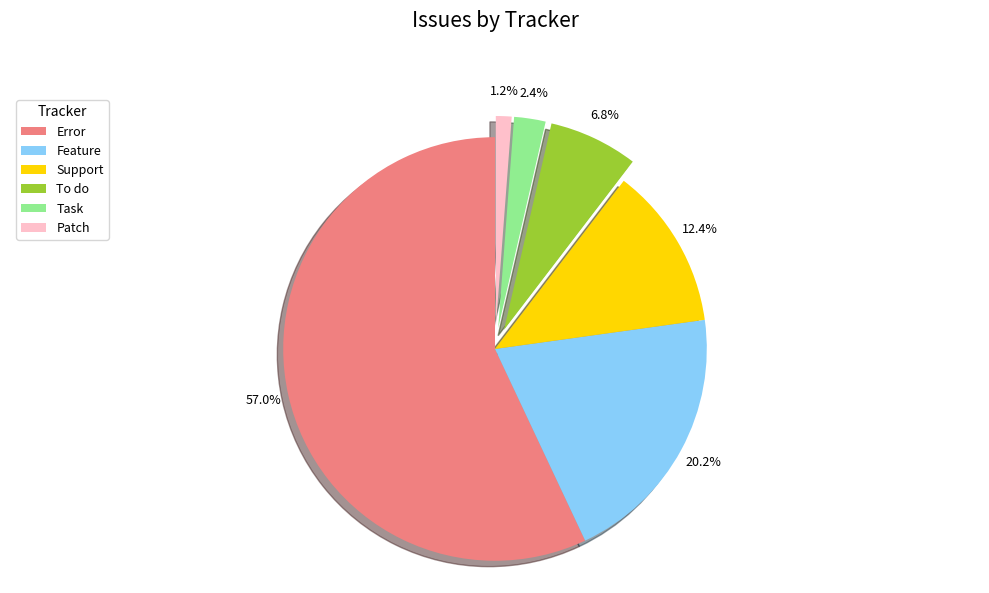

Rank the categories by value from lowest to highest.

Patch, Task, To do, Support, Feature, Error